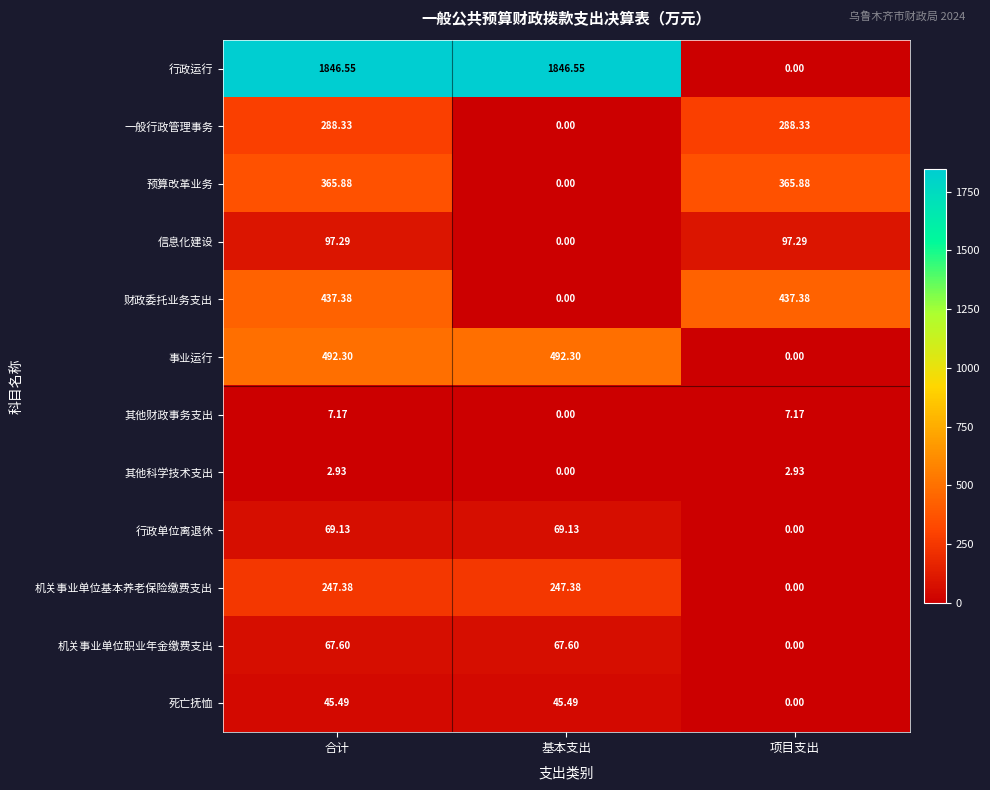

Which series has the largest range (max minus min)?

行政运行